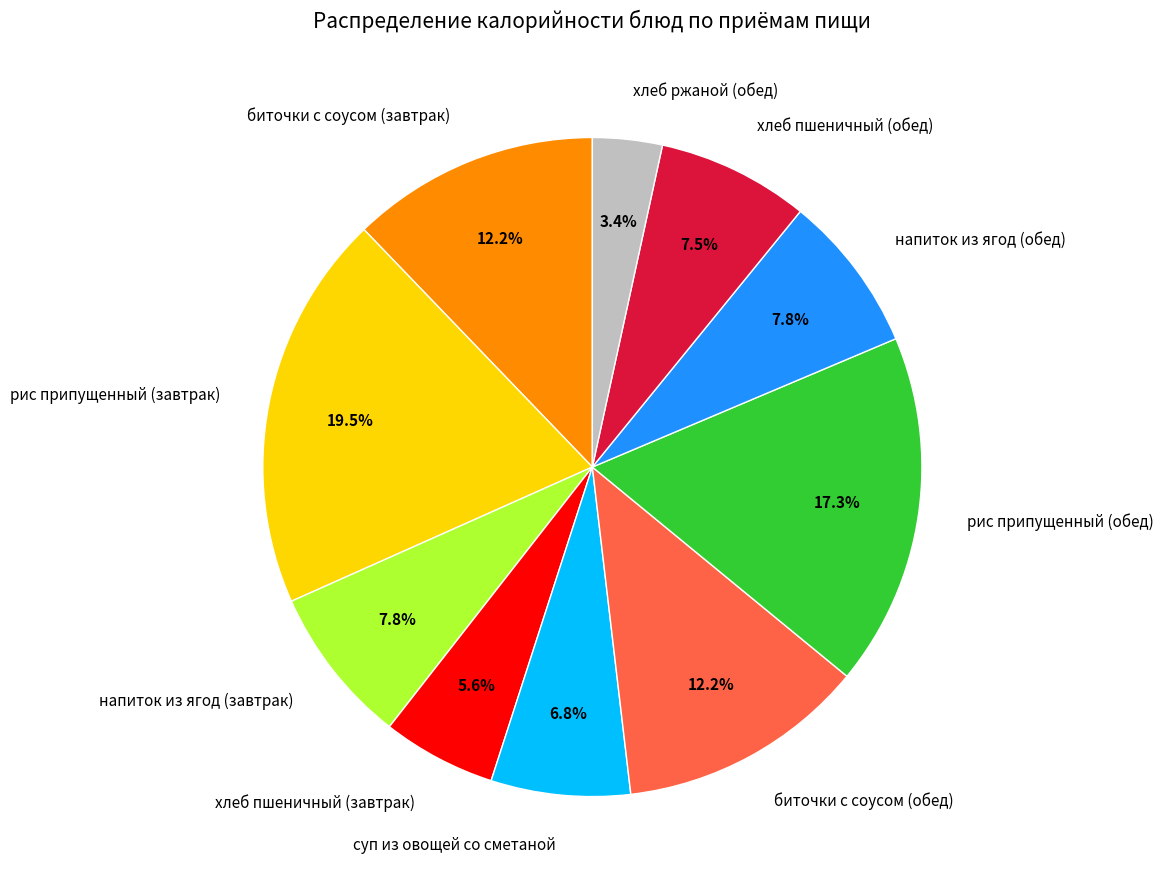

Between биточки с соусом (обед) and напиток из ягод (обед), which is larger?

биточки с соусом (обед)